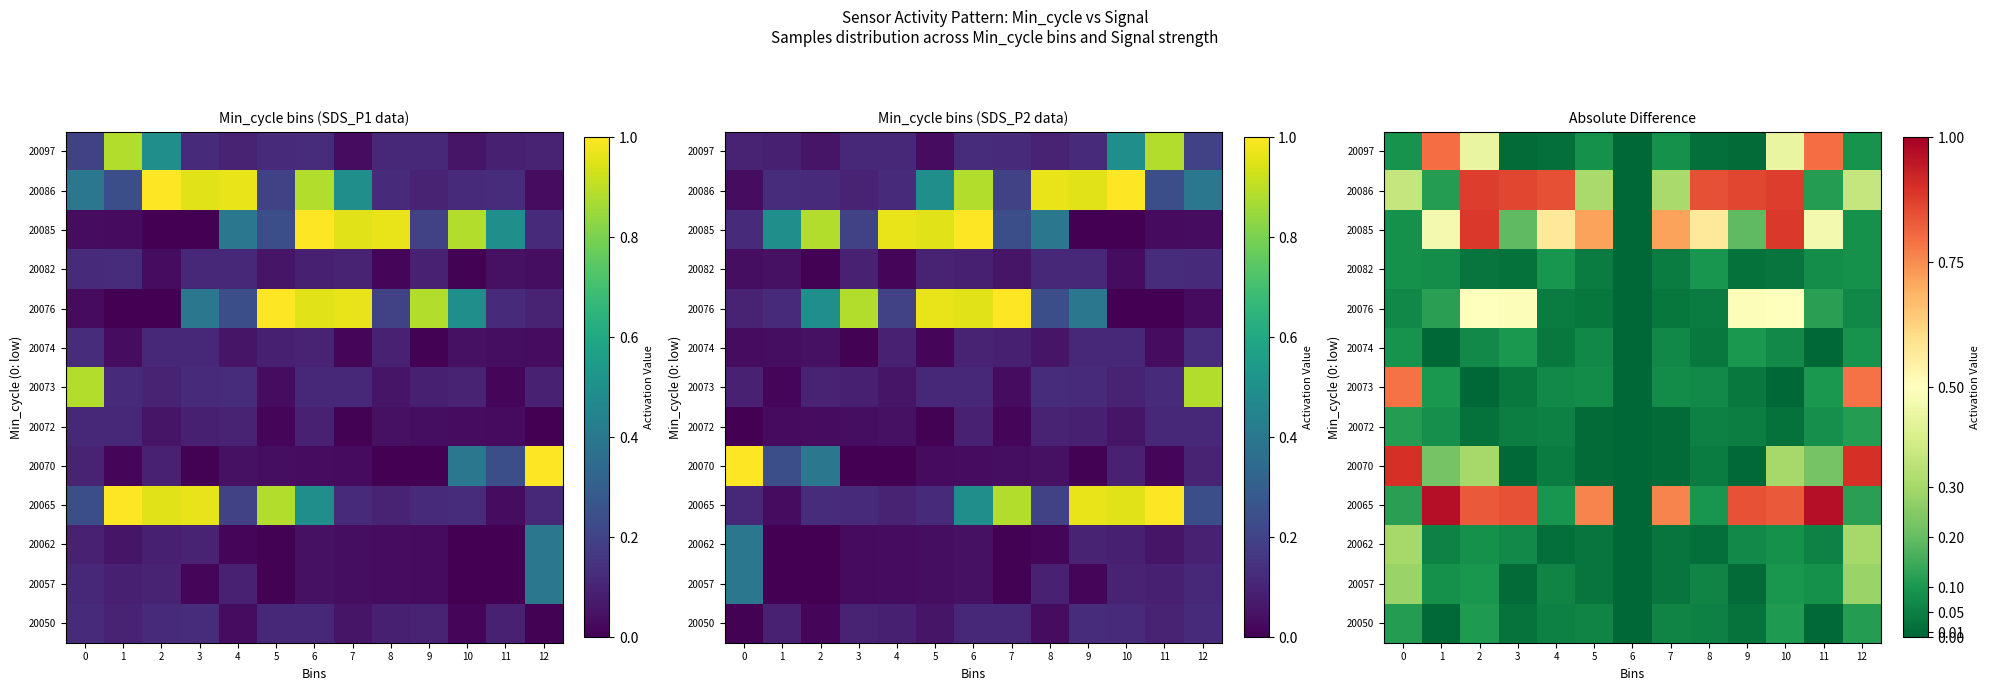

True or false: 20076 has a value of 0.7 at 10.

False